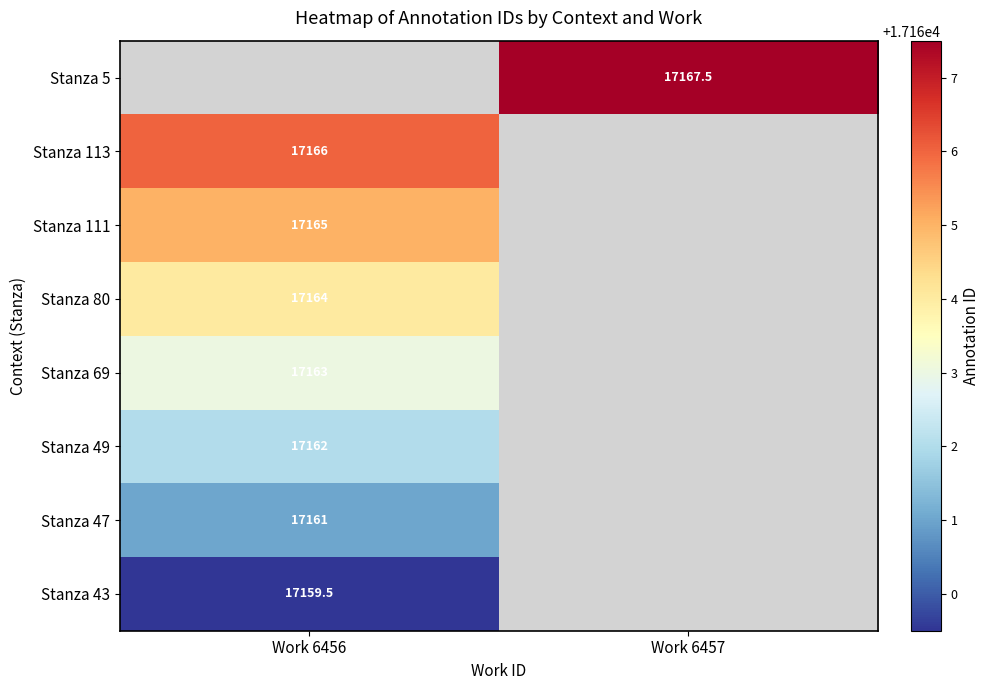

True or false: Stanza 47 has a value of 17161.0 at Work 6456.

True